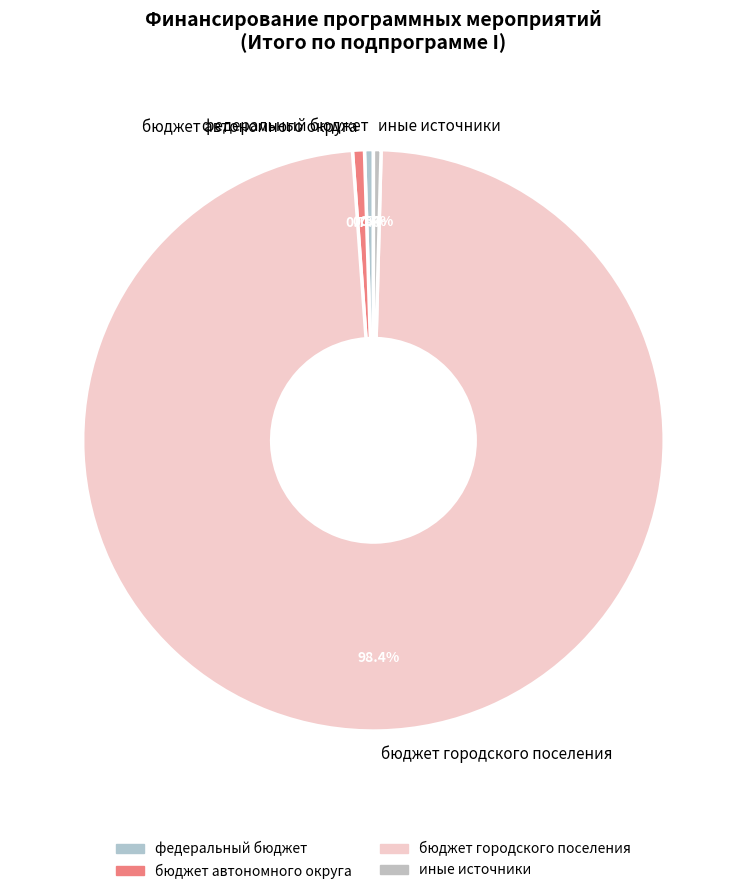

How many slices are in this pie chart?

4